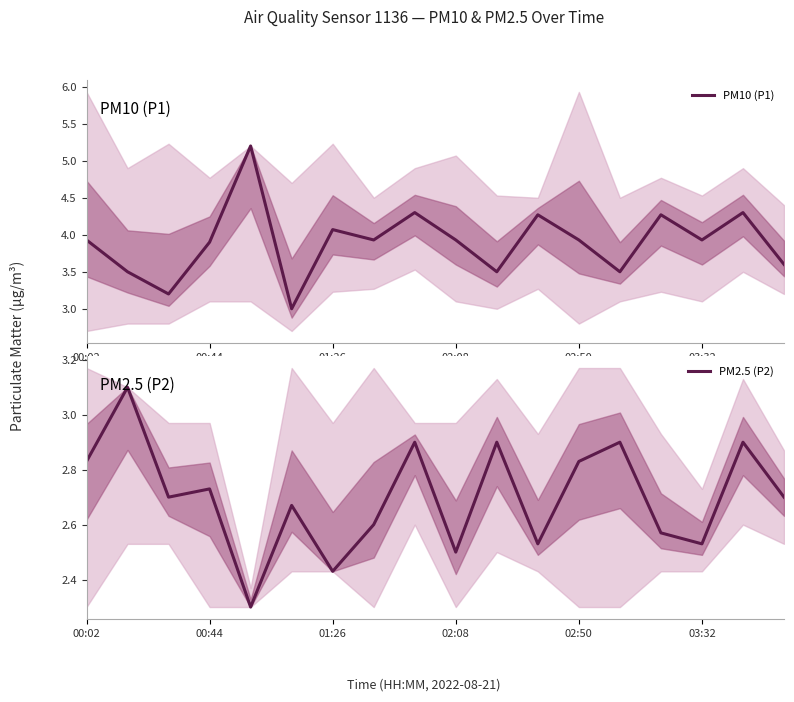

True or false: PM2.5 (P2) has more than 0 points higher than both neighbors.

True